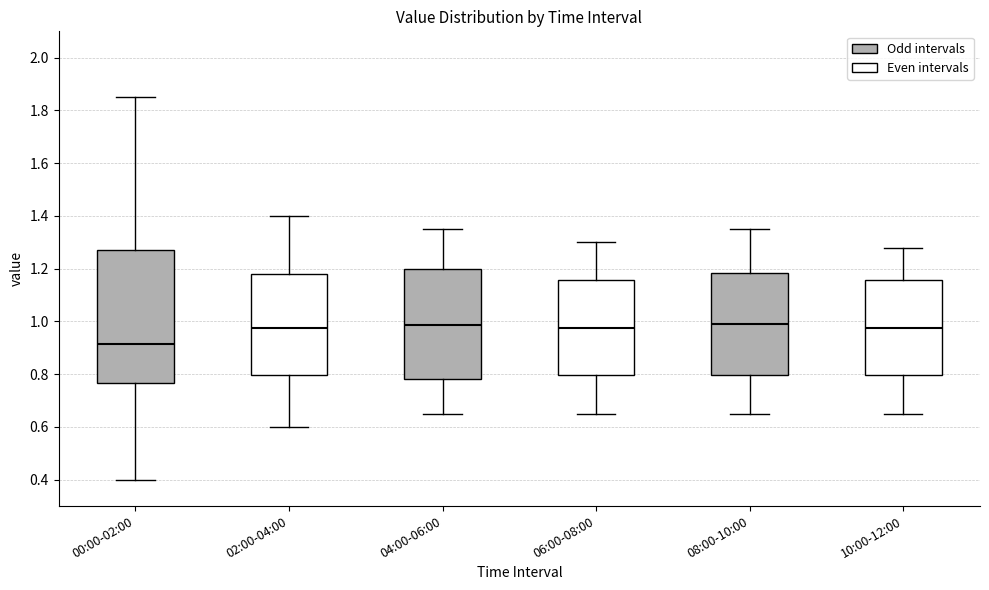

Reading left to right, read every box against the y-axis: the position of its median line, the range the box covers, and the ends of its whiskers. The values are not printed on the chart, so give them approximately, as read against the axis.

00:00-02:00: median 0.92, box 0.76 to 1.28, whiskers 0.40 to 1.86
02:00-04:00: median 0.98, box 0.80 to 1.18, whiskers 0.60 to 1.40
04:00-06:00: median 0.98, box 0.78 to 1.20, whiskers 0.66 to 1.36
06:00-08:00: median 0.98, box 0.80 to 1.16, whiskers 0.66 to 1.30
08:00-10:00: median 1.00, box 0.80 to 1.18, whiskers 0.66 to 1.36
10:00-12:00: median 0.98, box 0.80 to 1.16, whiskers 0.66 to 1.28